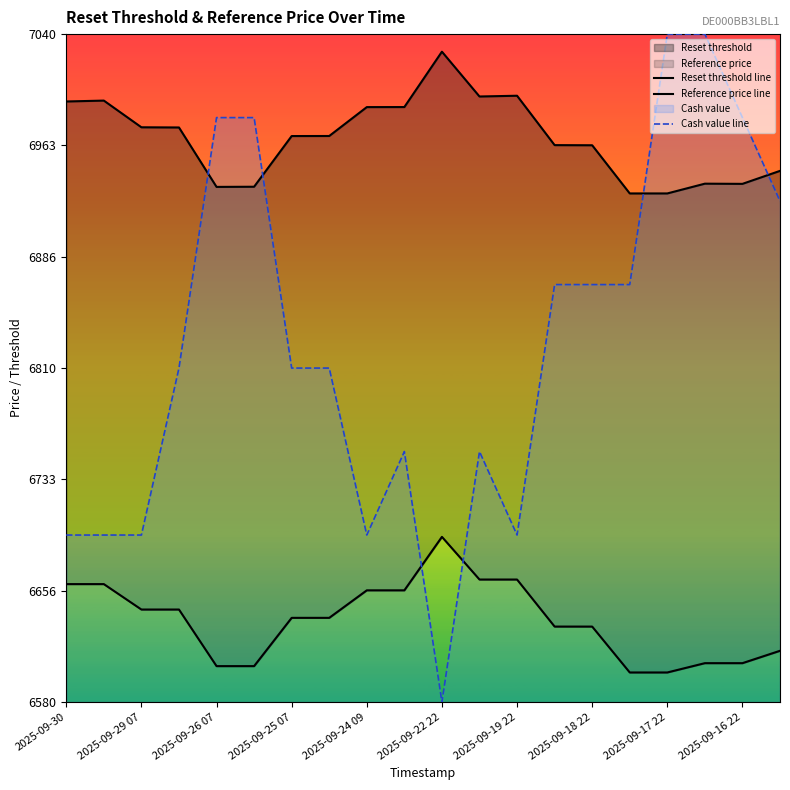

The Cash value line series shows 6695.0 at 2025-09-30. True or false?

True